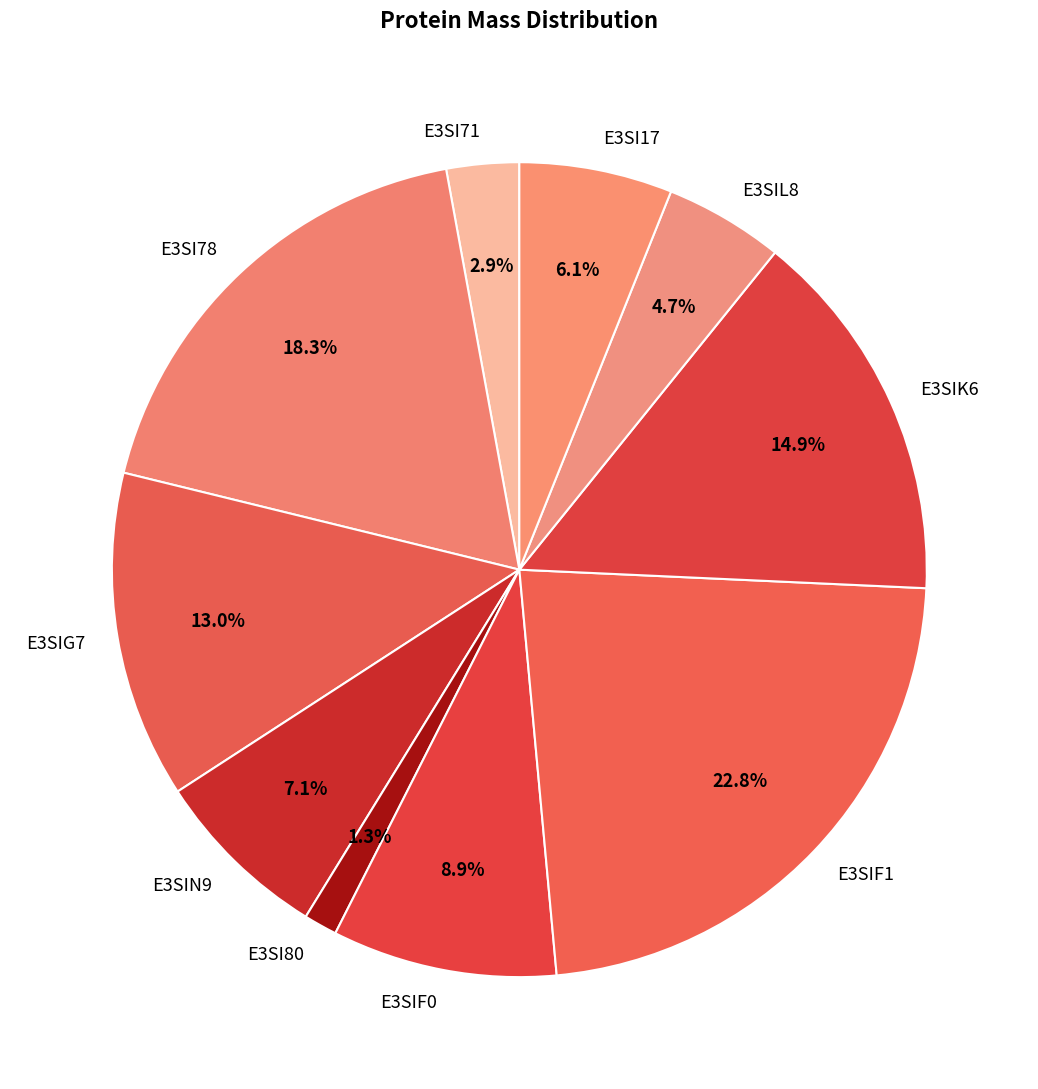

To the nearest percent, what is the combined percentage of E3SI17 and E3SIF1?

29%